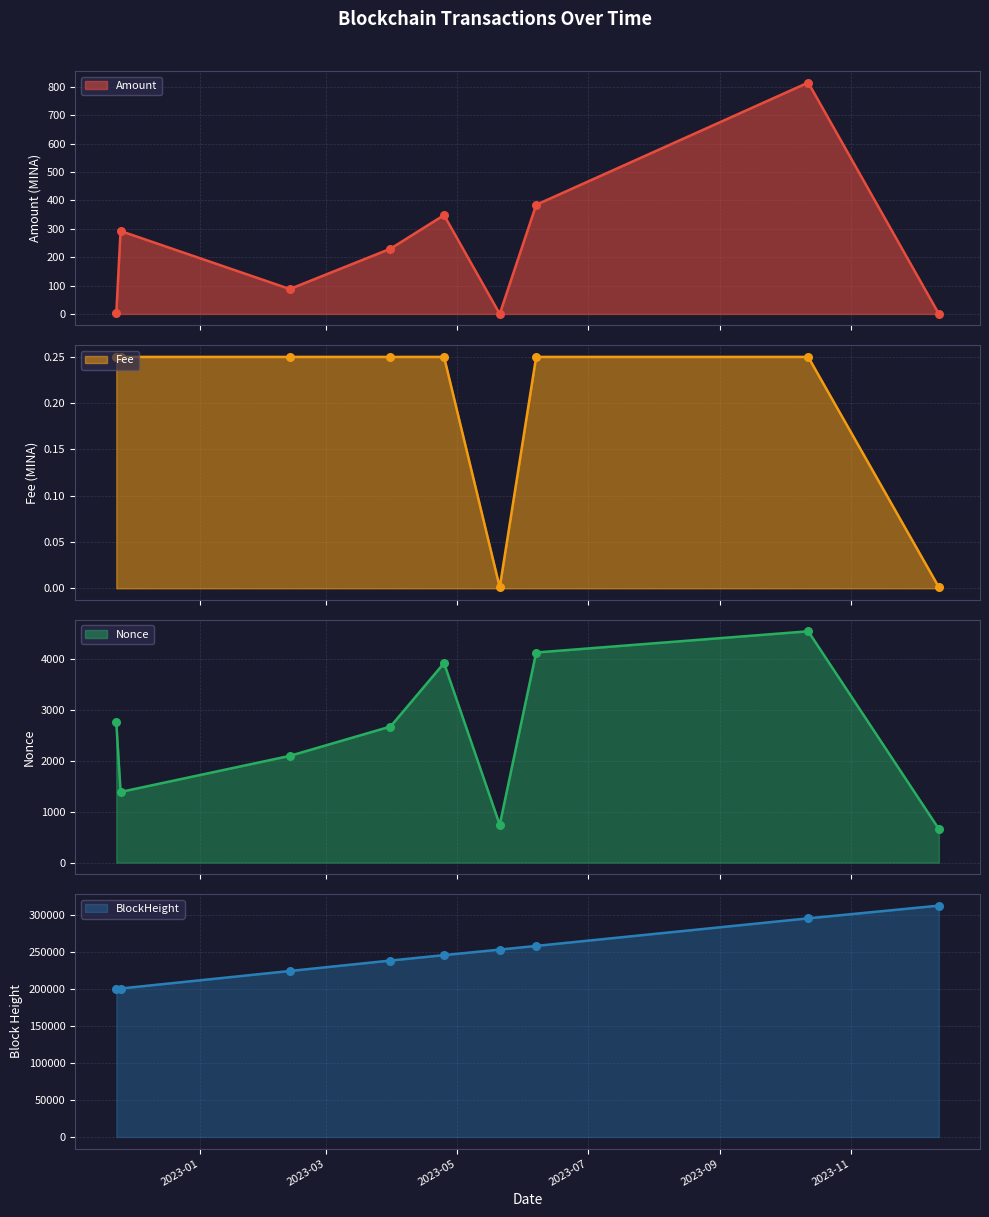

What is the total value across all series at 2023-05-21?

254267.0